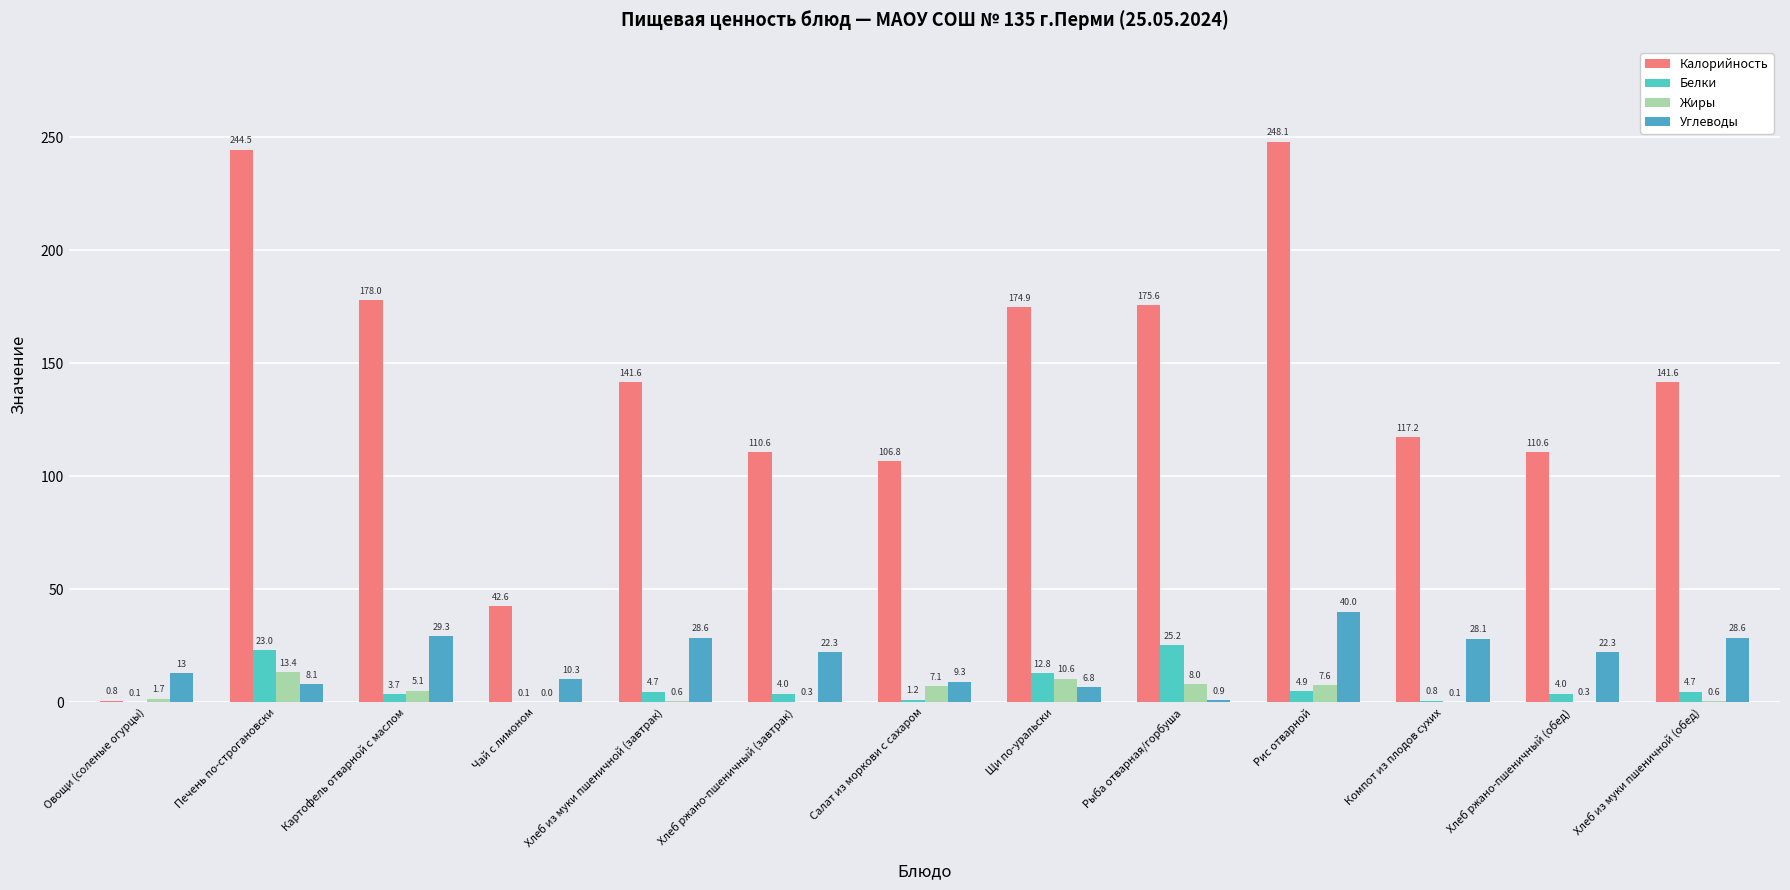

Rank the series at Рис отварной from highest to lowest value.

Калорийность, Углеводы, Жиры, Белки